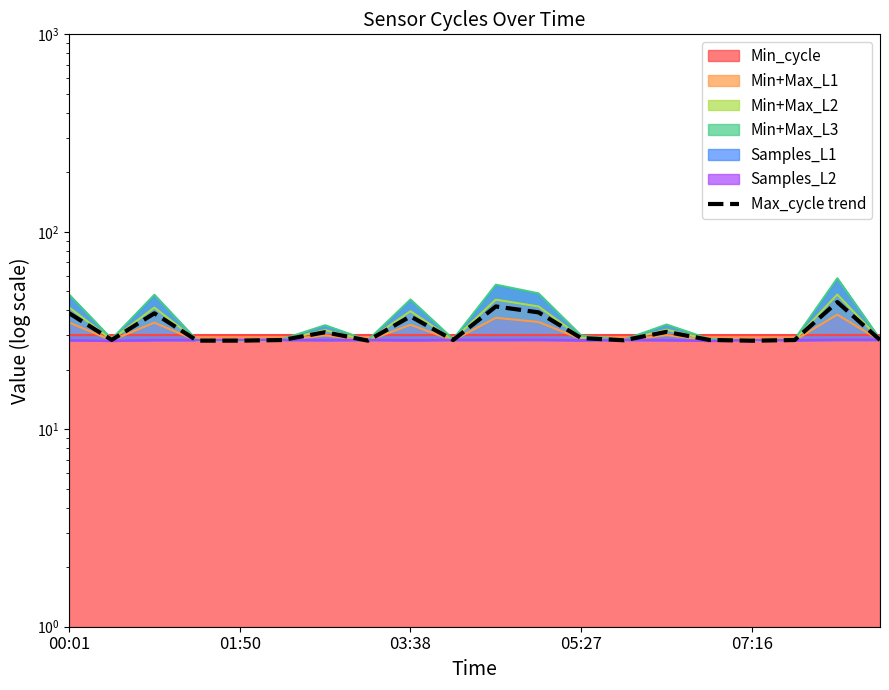

What is the ratio of the value at 18 to the value at 07:16?

1.6